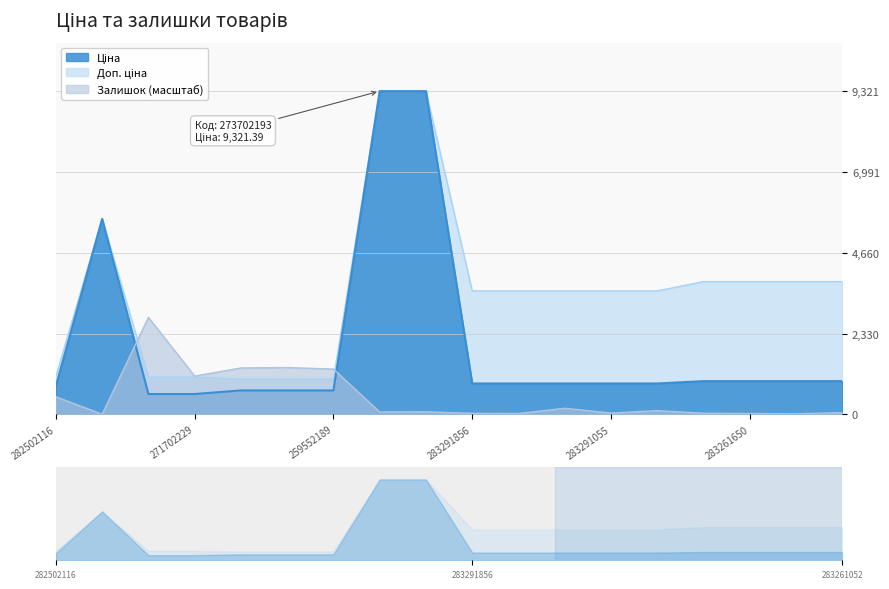

At which category is the sum across all series the highest?

273702194